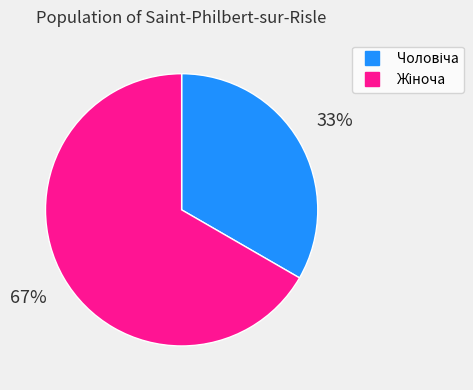

Does any single category account for the majority?

Yes